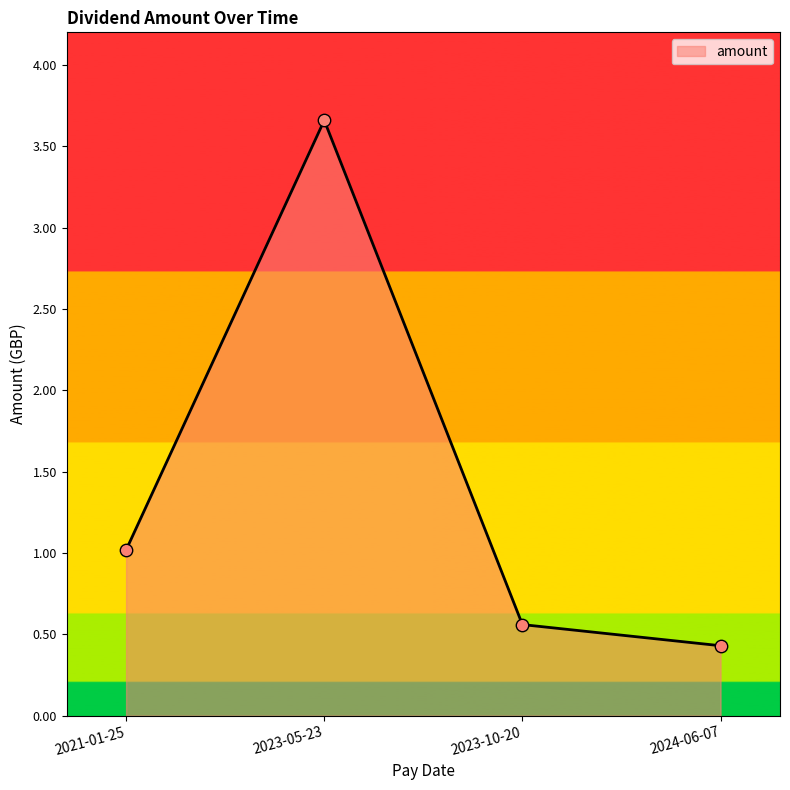

Which has a higher value, 2021-01-25 or 2023-05-23?

2023-05-23